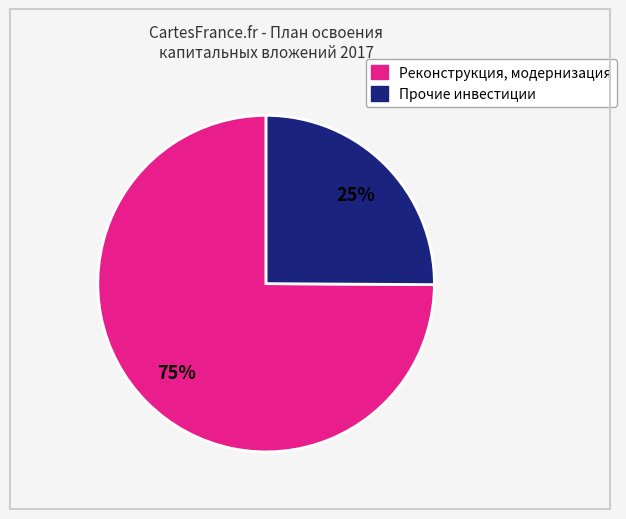

Does any single category account for the majority?

Yes